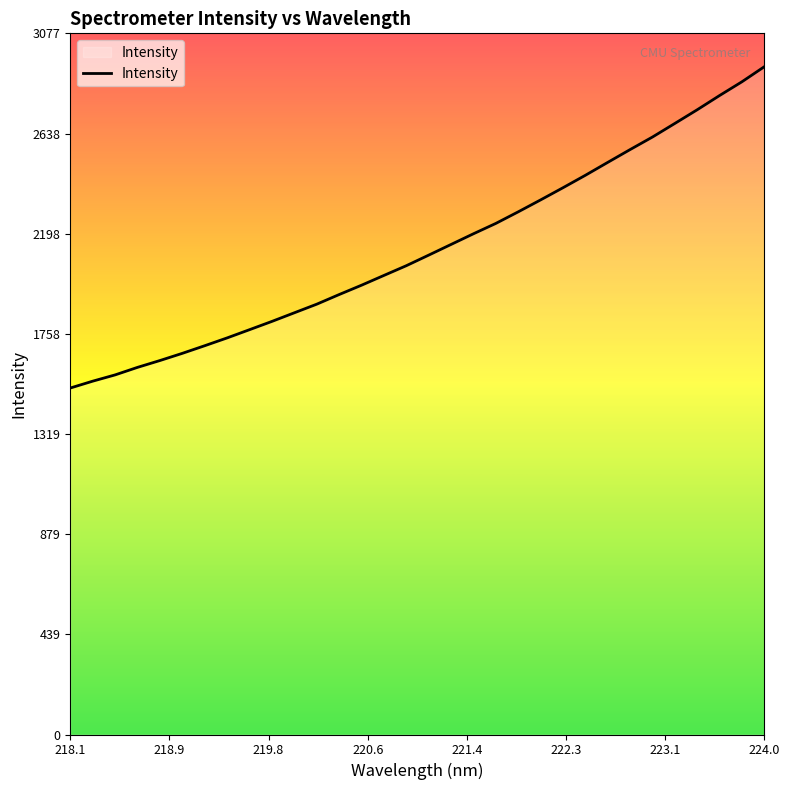

True or false: the data has more than 1 interior local peaks.

False